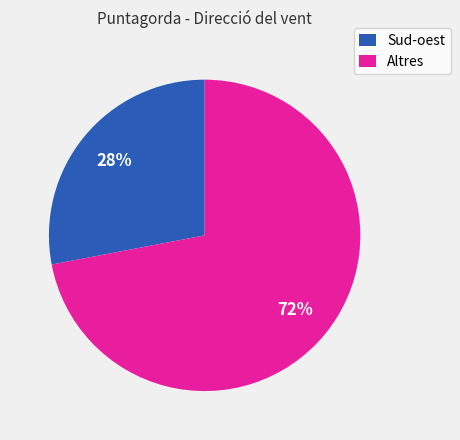

What is the largest slice in the pie chart?

Altres